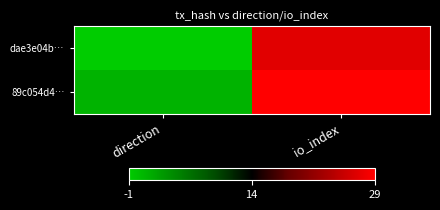

Which has a higher value, direction or io_index?

io_index